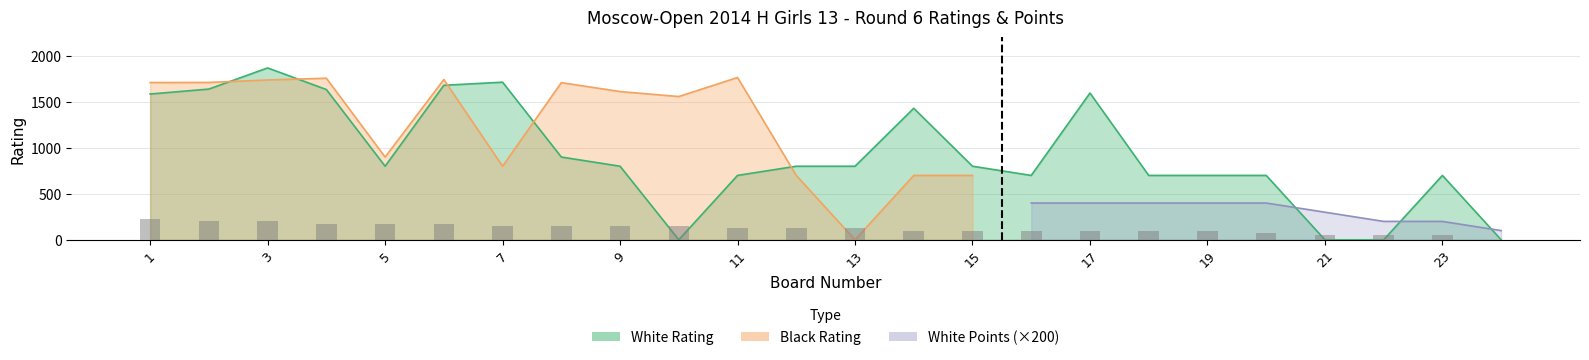

Where is the data nearest to the value 112?

13